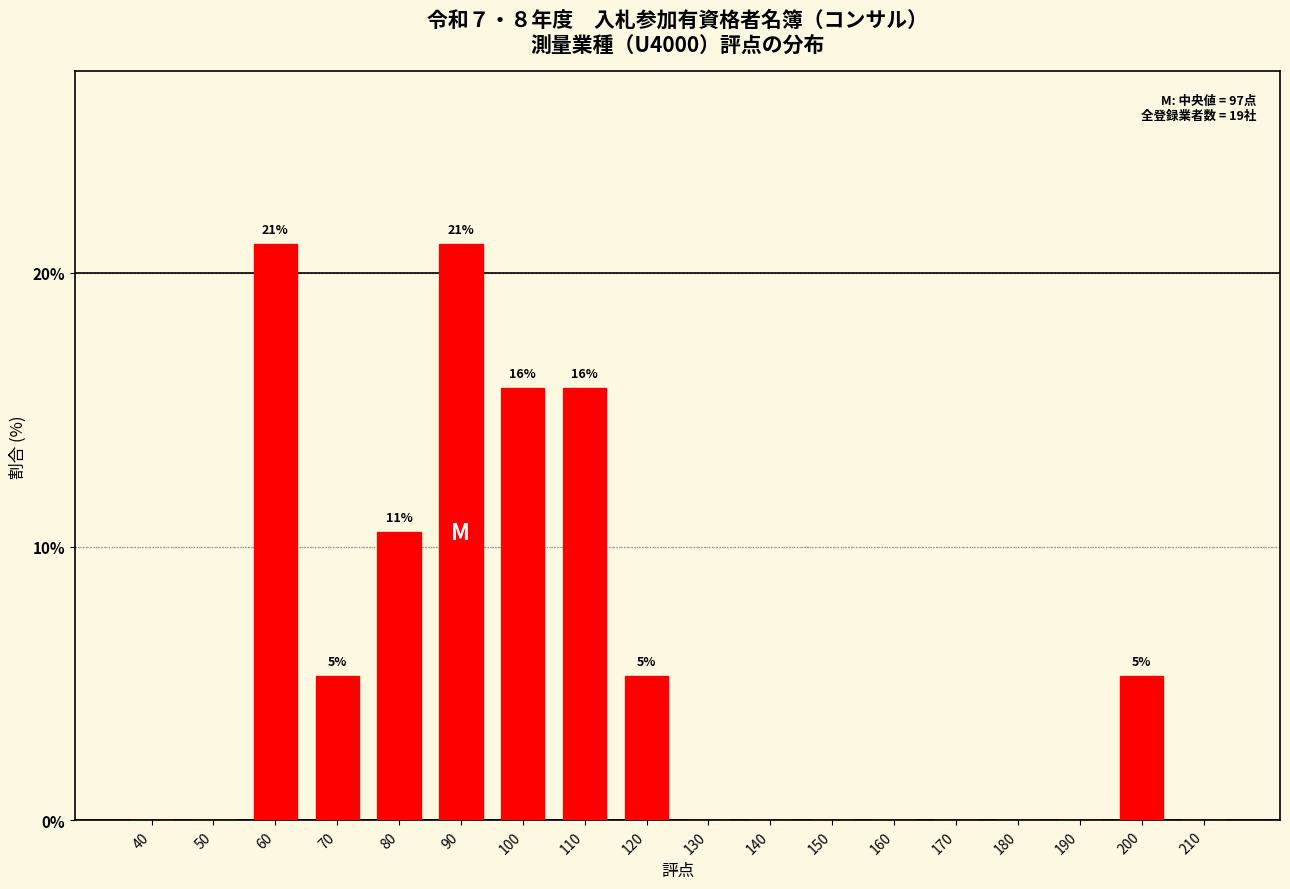

Which has a higher value, 120 or 130?

120